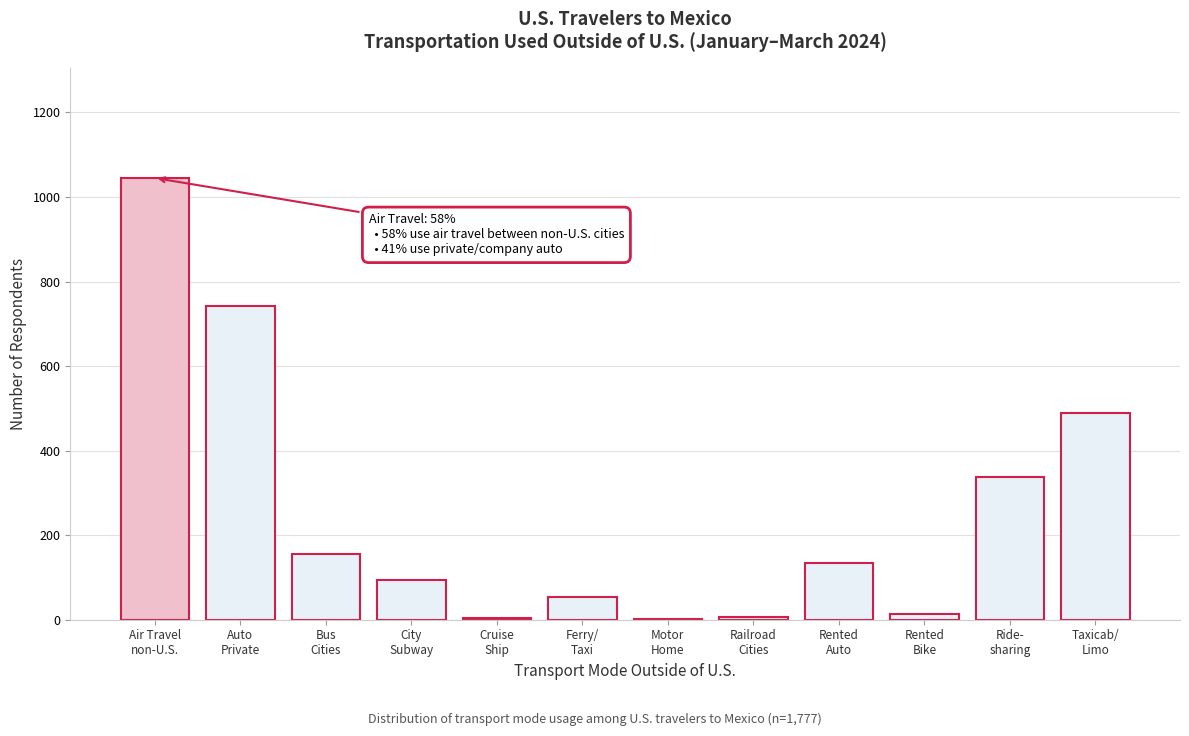

What is the sum of all values?

3082